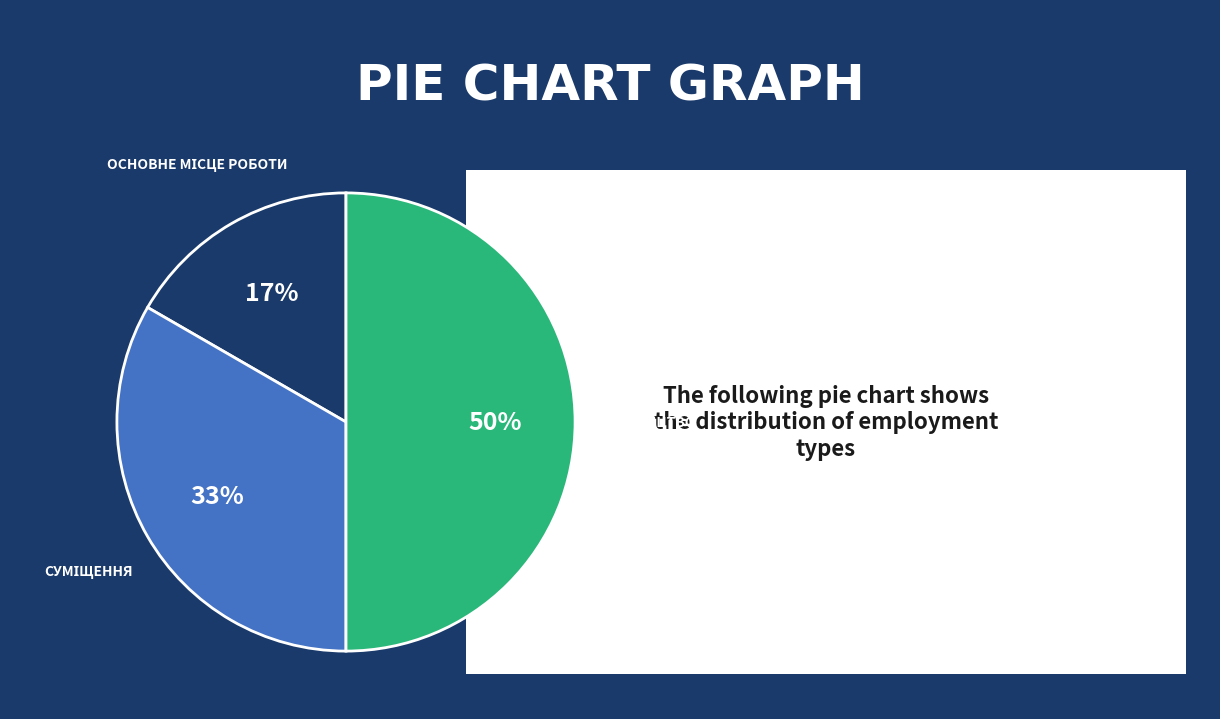

To the nearest percent, what is the average slice percentage?

33%